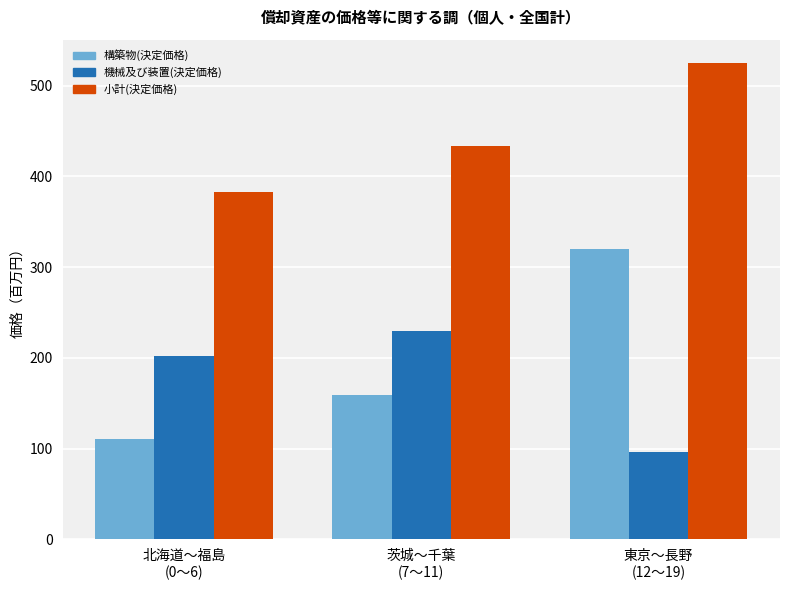

How many data points in 小計(決定価格) are above 433?

2